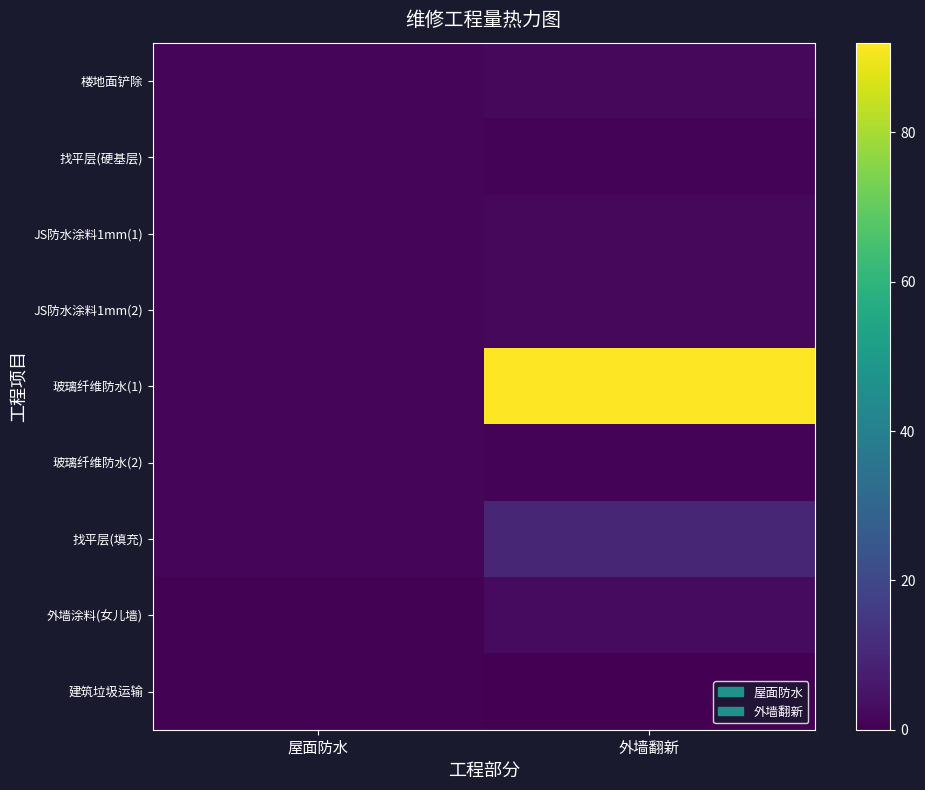

Which has a higher value, 屋面防水 or 外墙翻新?

外墙翻新